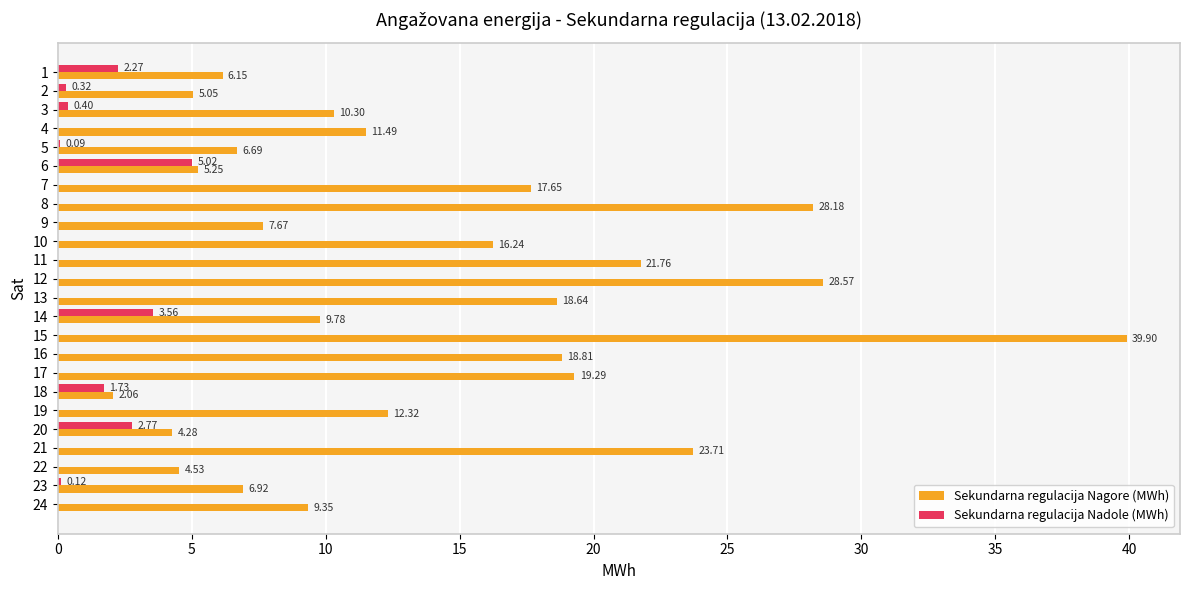

Between 10 and 13, which series saw the biggest shift?

Sekundarna regulacija Nagore (MWh)